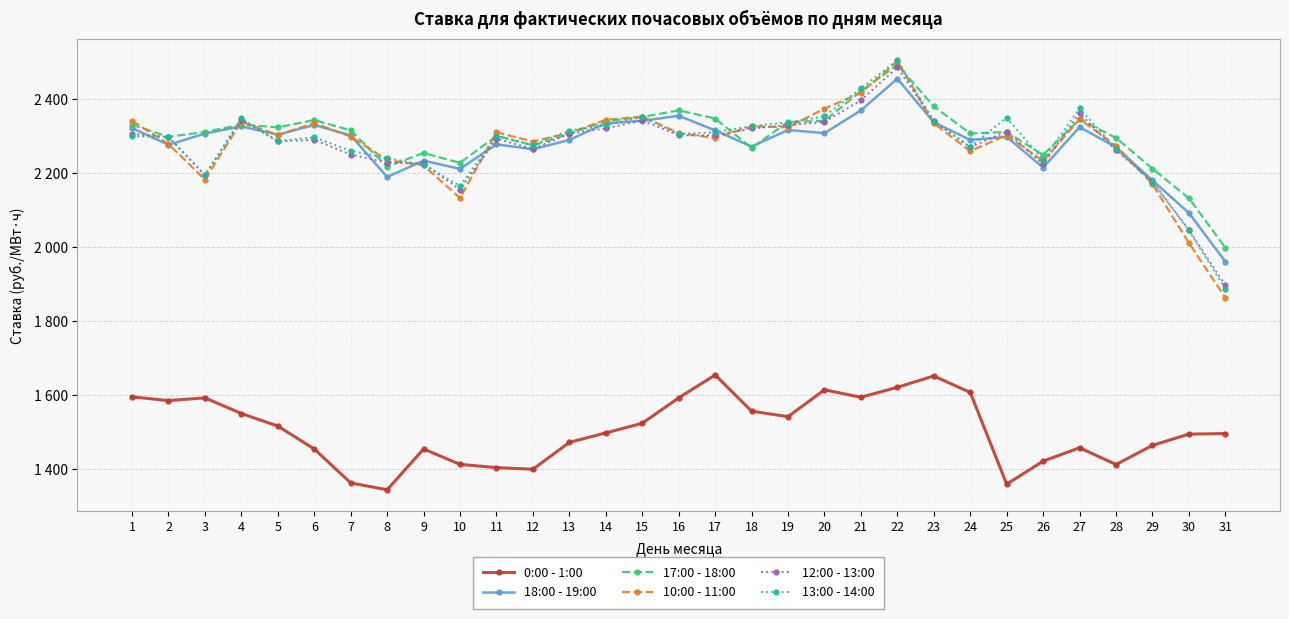

Where does the 17:00 - 18:00 series first go above 2311?

1